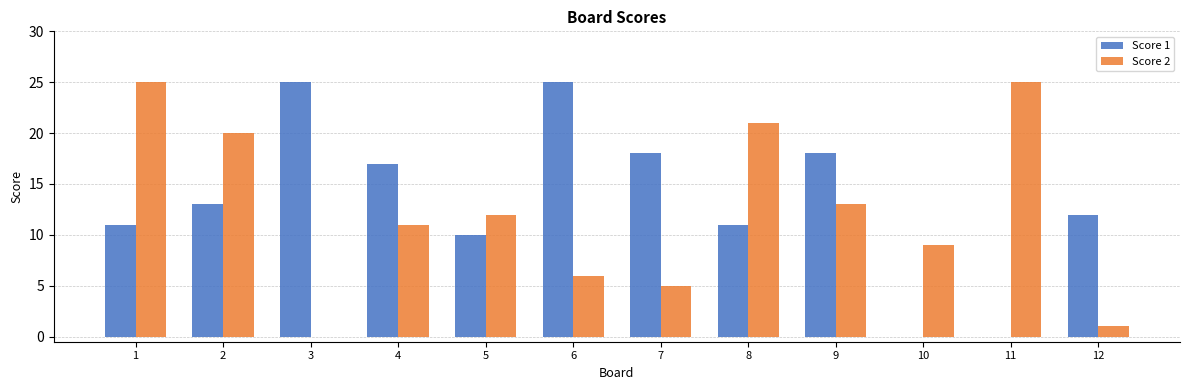

What is the average value of the Score 2 series?

12